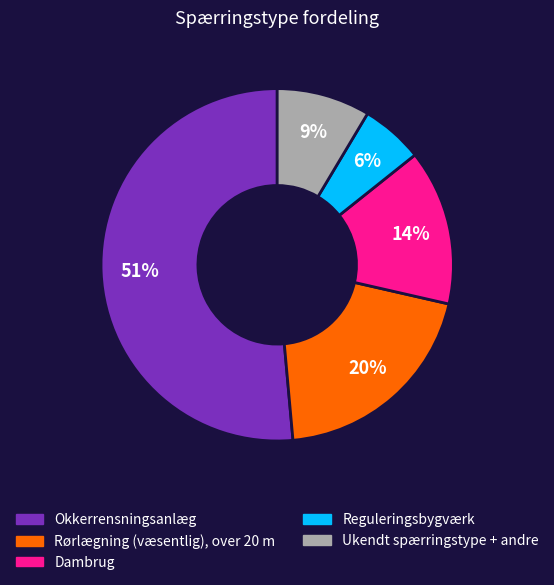

To the nearest percent, what is the average slice percentage?

20%